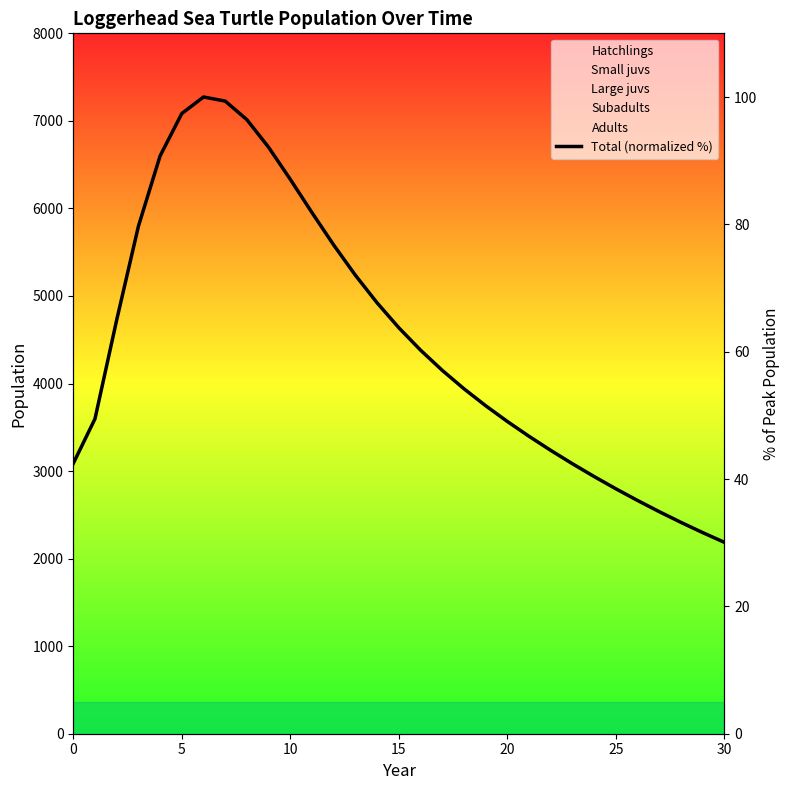

Count the number of values greater than 57.

16